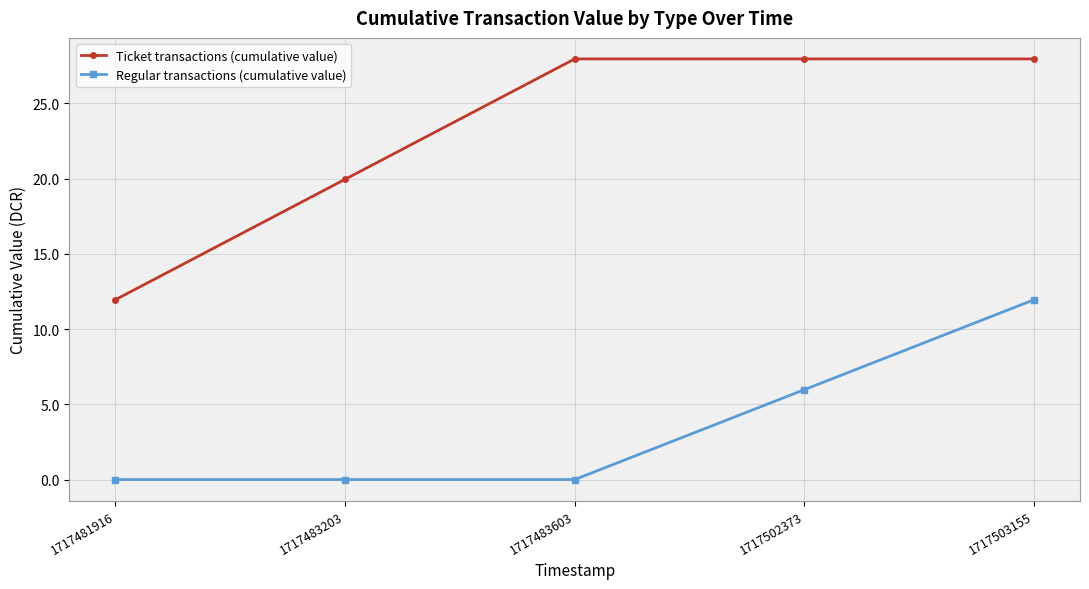

True or false: Ticket transactions (cumulative value) and Regular transactions (cumulative value) intersect in this chart.

False